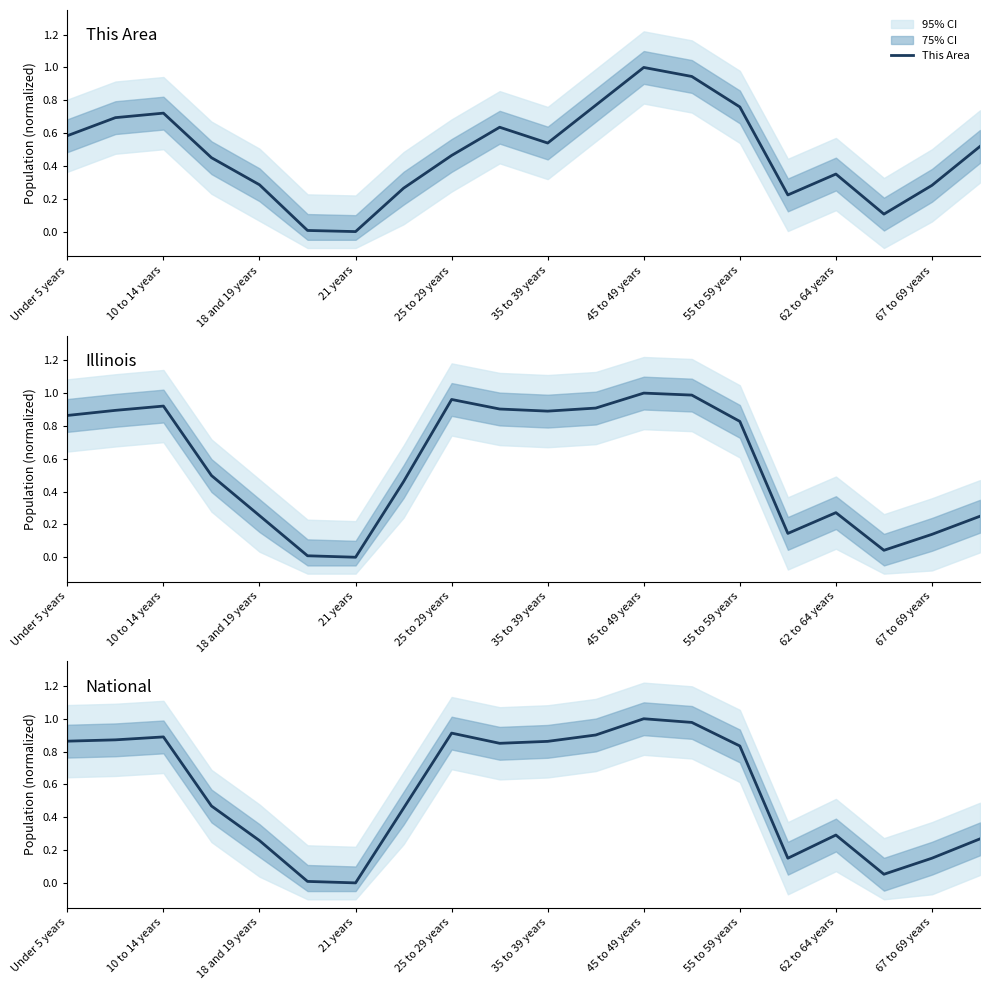

The This Area series shows 0.0 at 21 years. True or false?

True